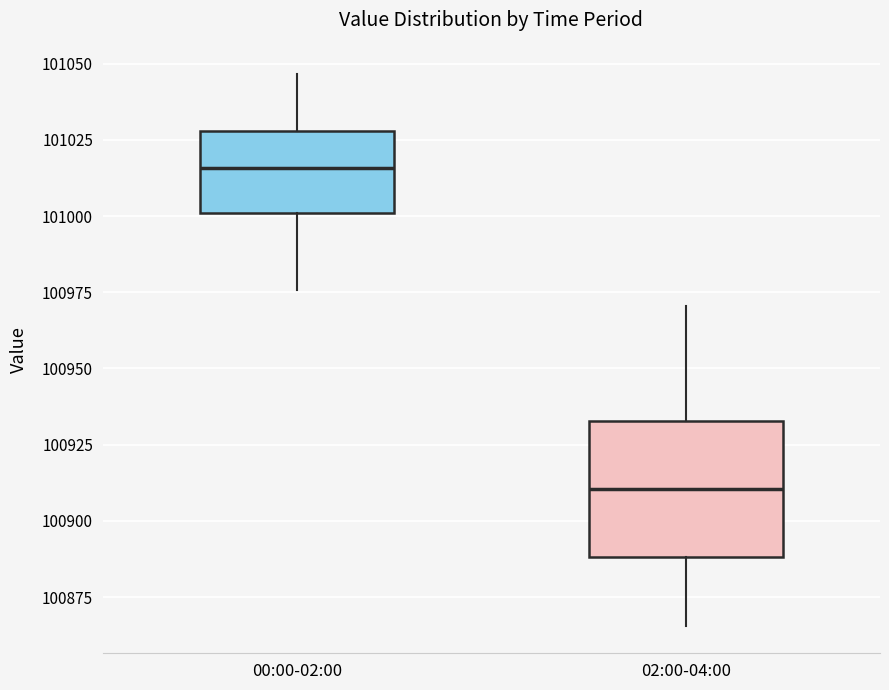

Reading left to right, transcribe this box plot: for each box, give where its median line is, the range the box spans, and where its two whiskers end, as read against the y-axis. The values are not printed on the chart, so give them approximately, as read against the axis.

00:00-02:00: median 101015, box 101000 to 101030, whiskers 100975 to 101045
02:00-04:00: median 100910, box 100890 to 100935, whiskers 100865 to 100970